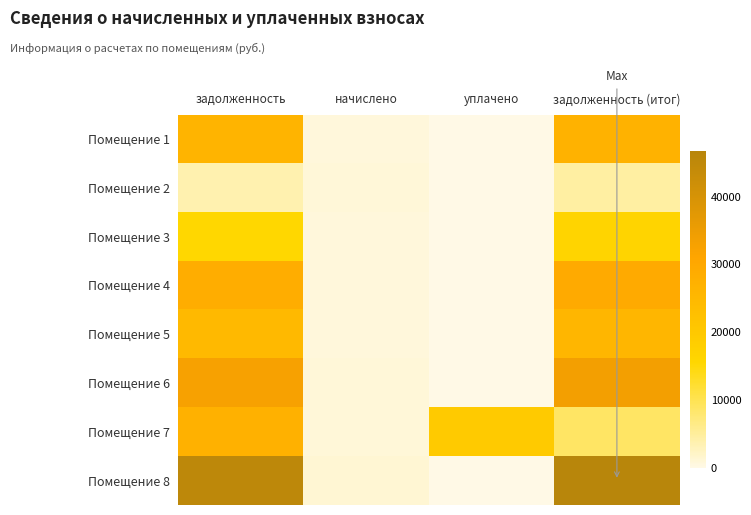

Which series has the widest spread of values?

Помещение 8